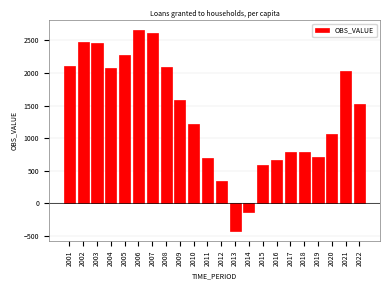

What is the value of the 18th bar from the left?

791.4